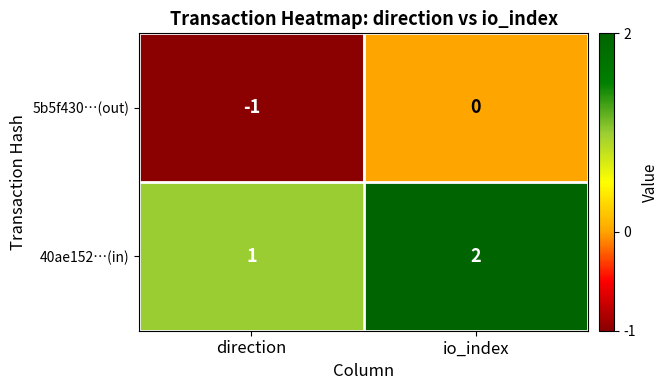

List the labels in order of 40ae152…(in) value, largest first.

io_index, direction